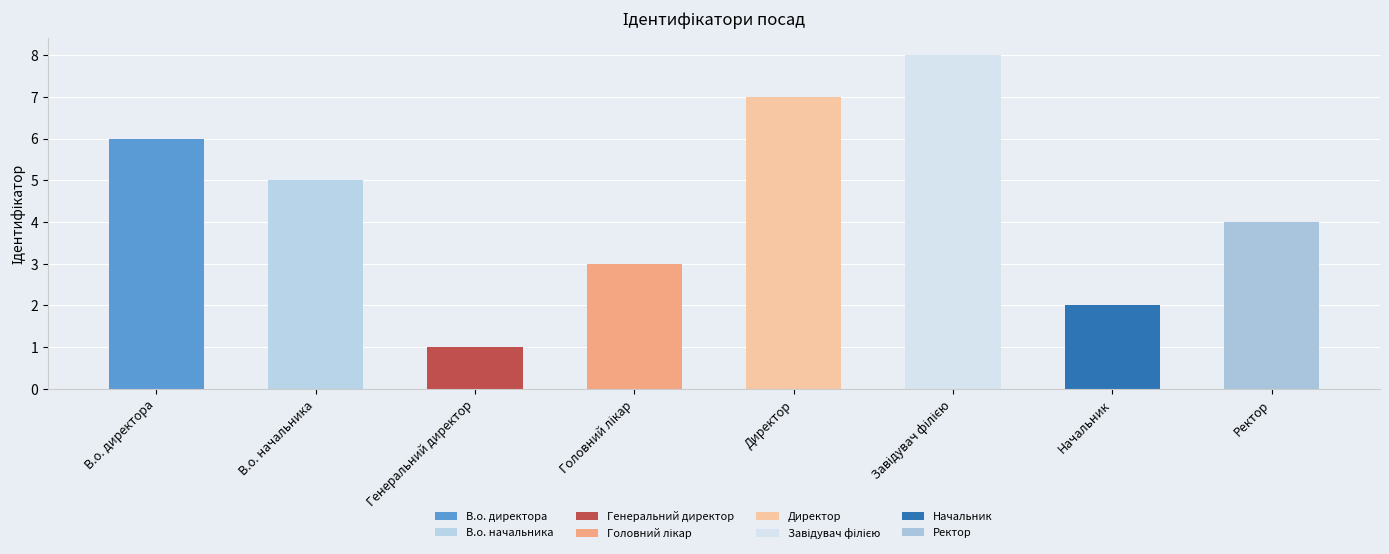

What is the sum of the values at Начальник and Генеральний директор?

3